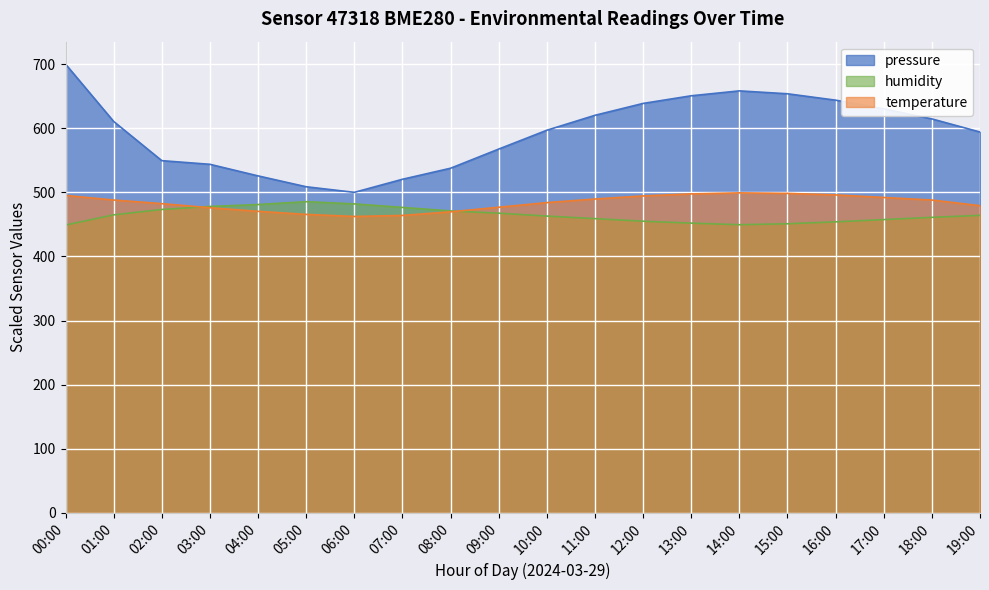

After their last crossing, which series has the higher values: temperature or humidity?

temperature